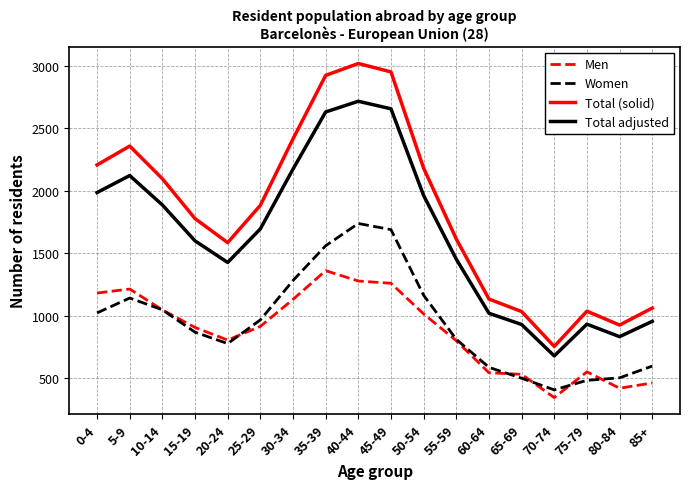

What is the difference between the highest and lowest values at 70-74?

409.0